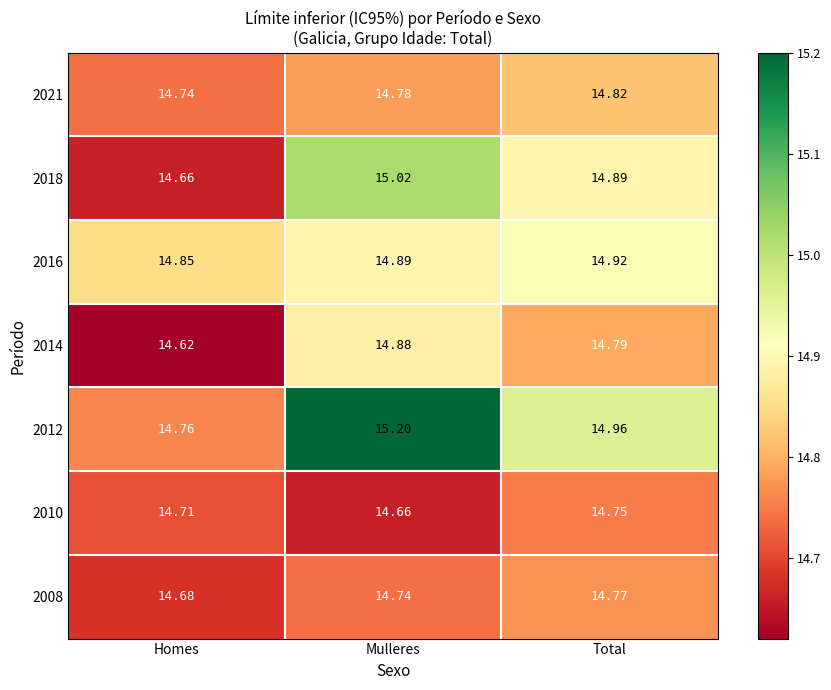

Where is 2021 nearest to the value 14?

Homes